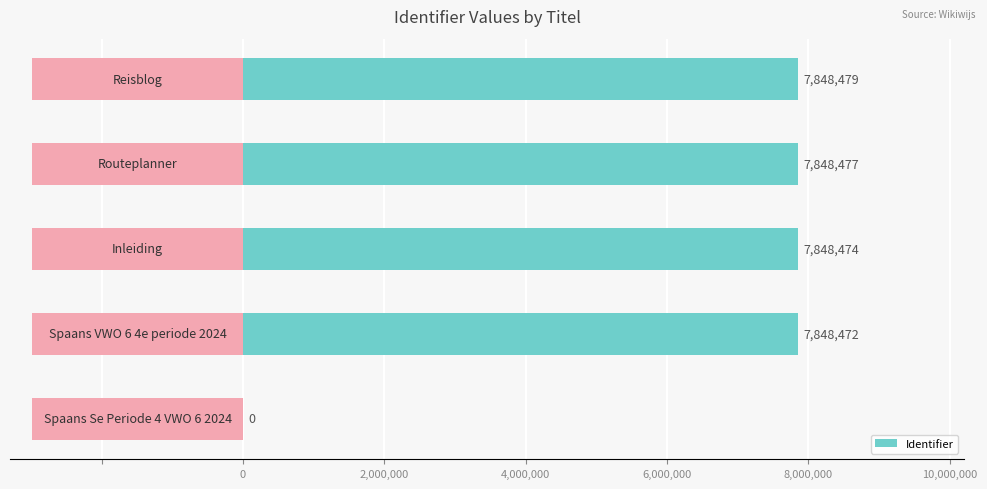

How many values are below 7848474?

2